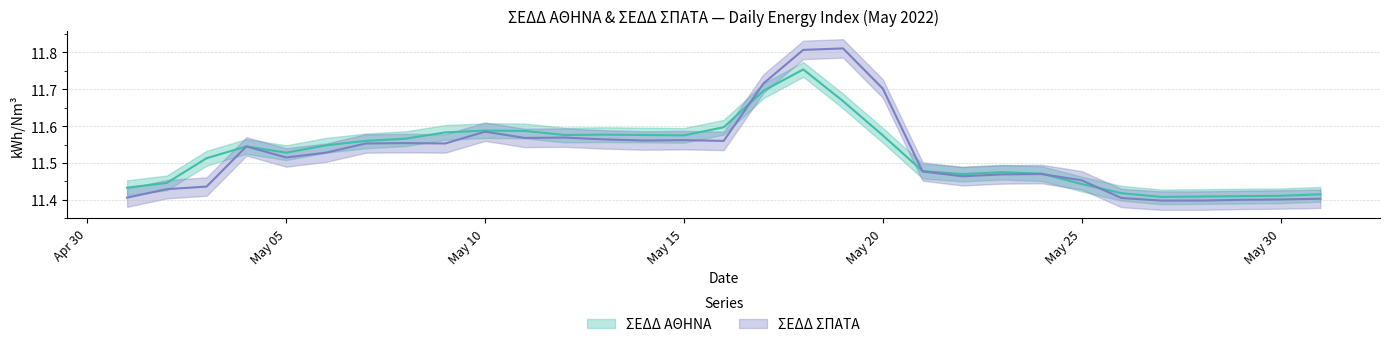

List the series in order of their peak value, highest first.

ΣΕΔΔ ΣΠΑΤΑ, ΣΕΔΔ ΑΘΗΝΑ